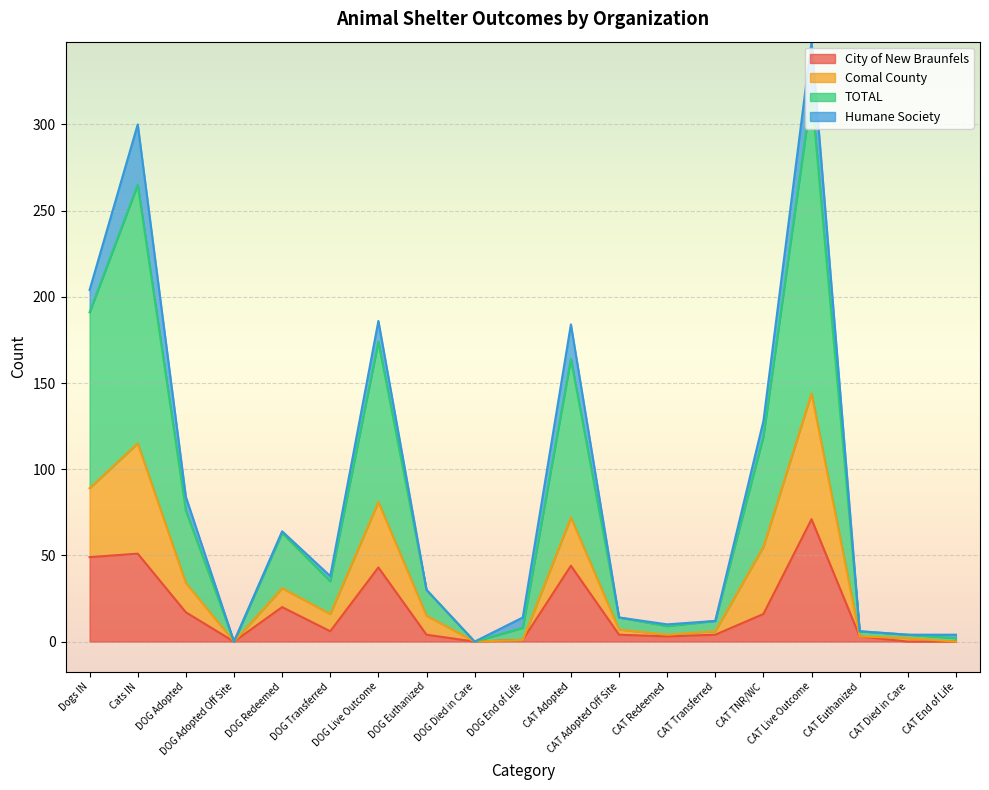

How many interior local valleys does the TOTAL series have?

4